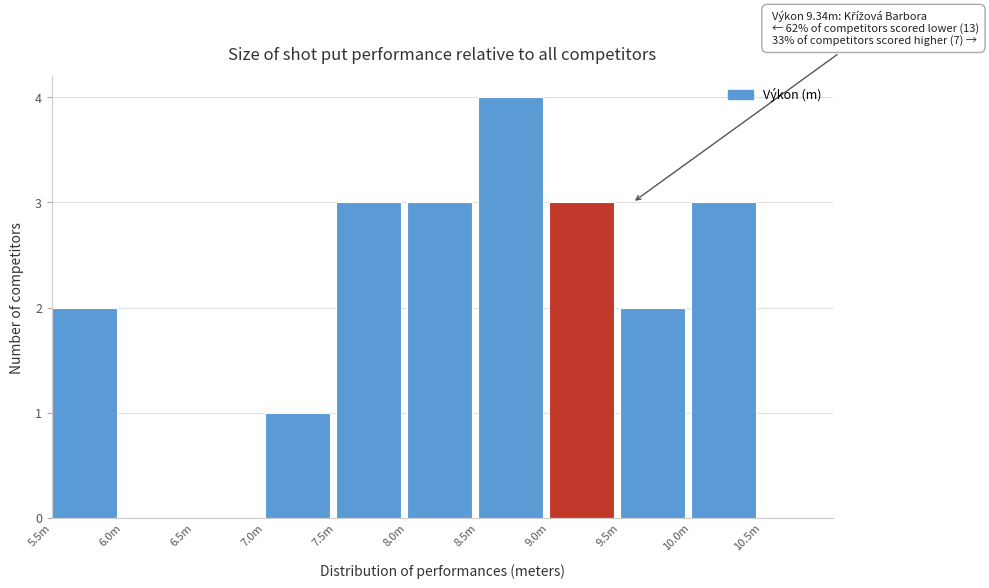

Reading left to right, what are all the values shown in this chart?

5.5m=2	6.0m=0	6.5m=0	7.0m=1	7.5m=3	8.0m=3	8.5m=4	9.0m=3	9.5m=2	10.0m=3	10.5m=0